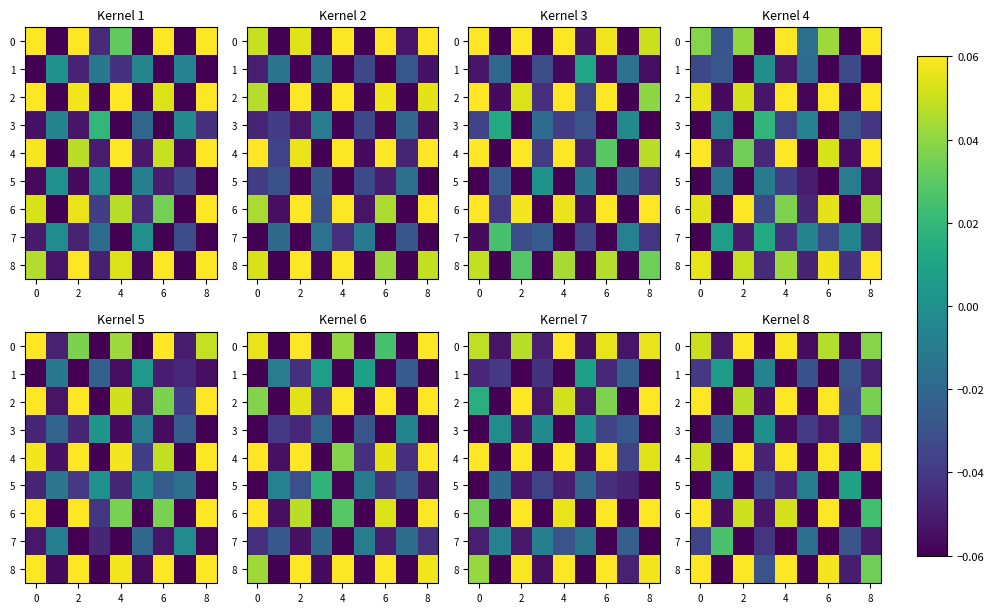

What is the sum of all 3 values?

-0.3